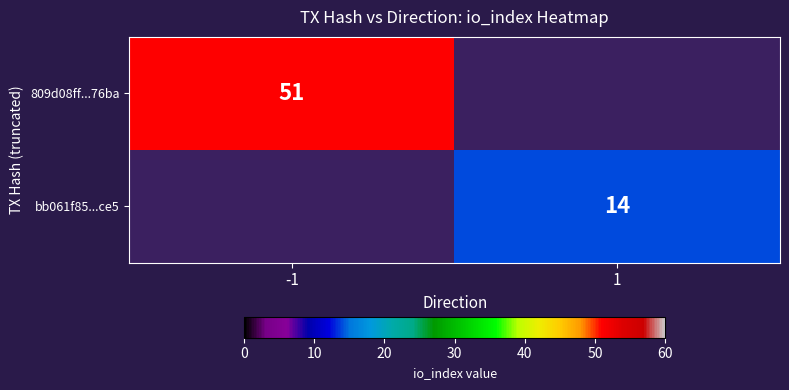

Is it true that bb061f85...ce5 equals 21 at 1?

False